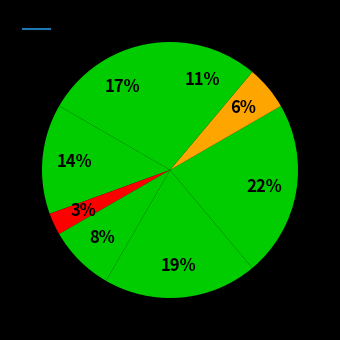

How many segments does this pie chart have?

8